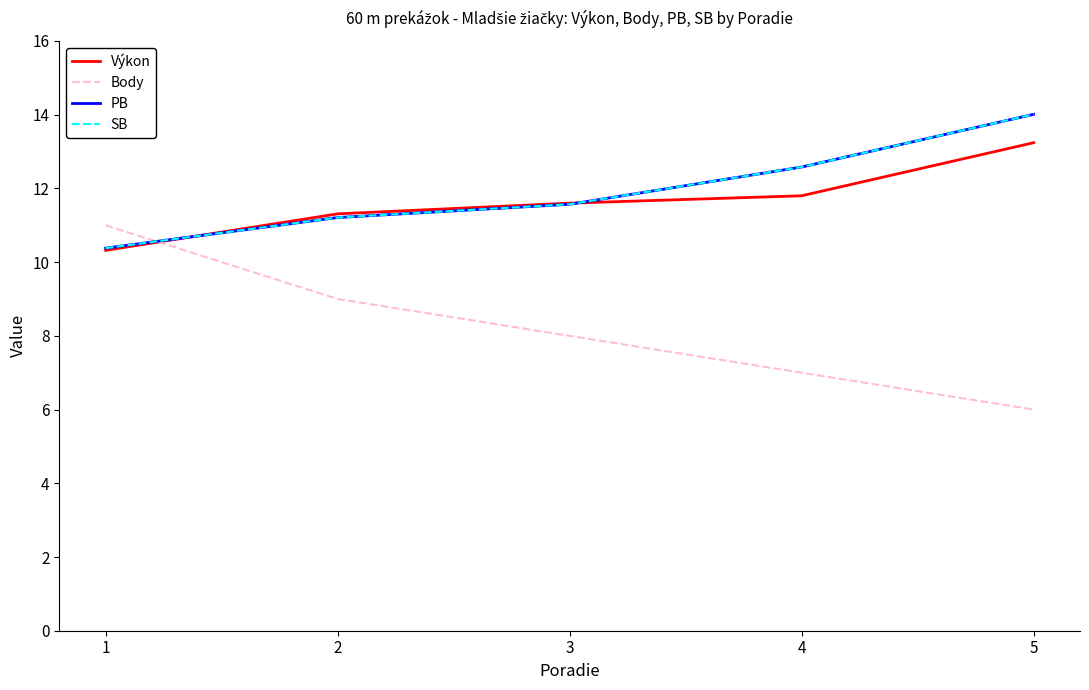

Is this an area chart (filled region under the line)?

No